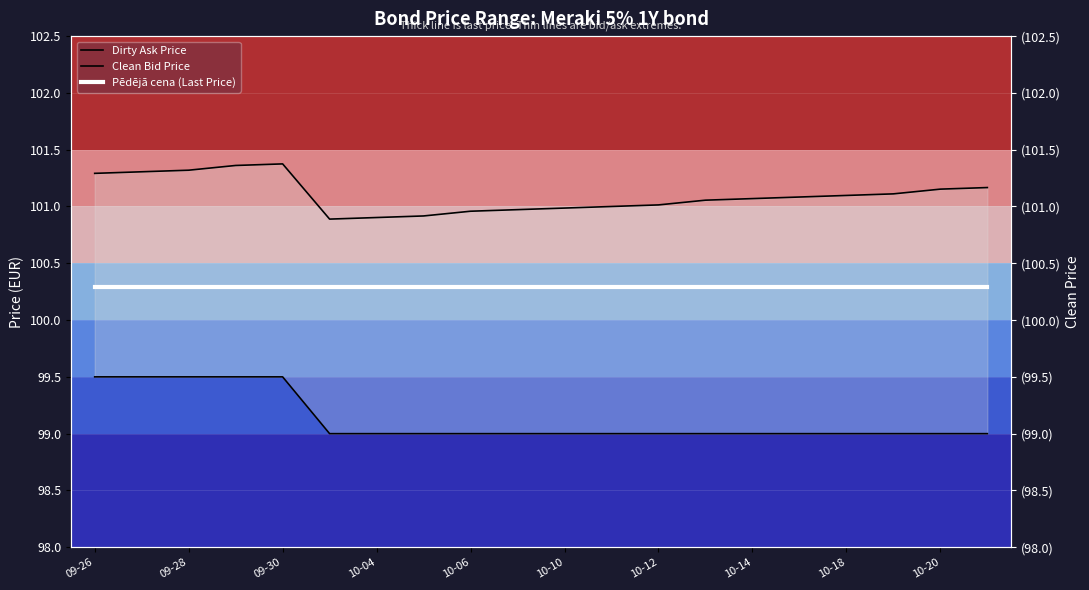

How many lines are shown in the chart?

3